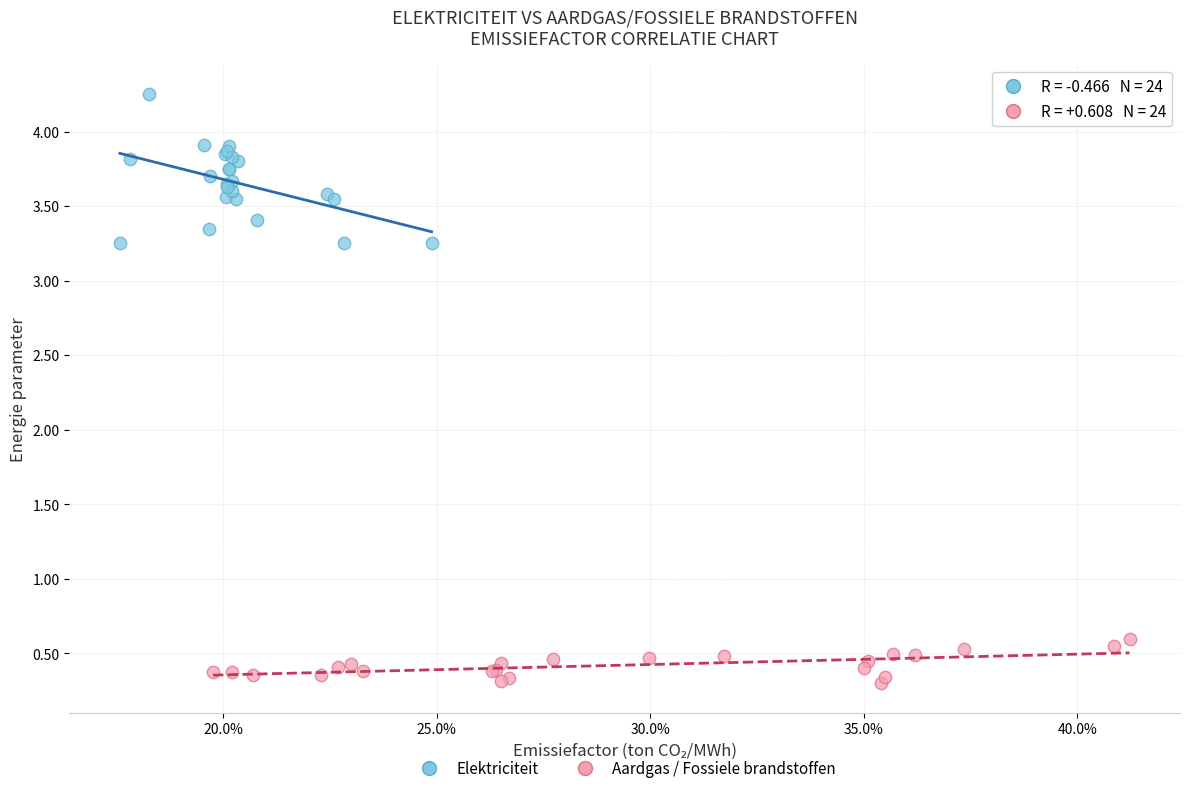

Which series has the largest Y range (max minus min)?

Elektriciteit